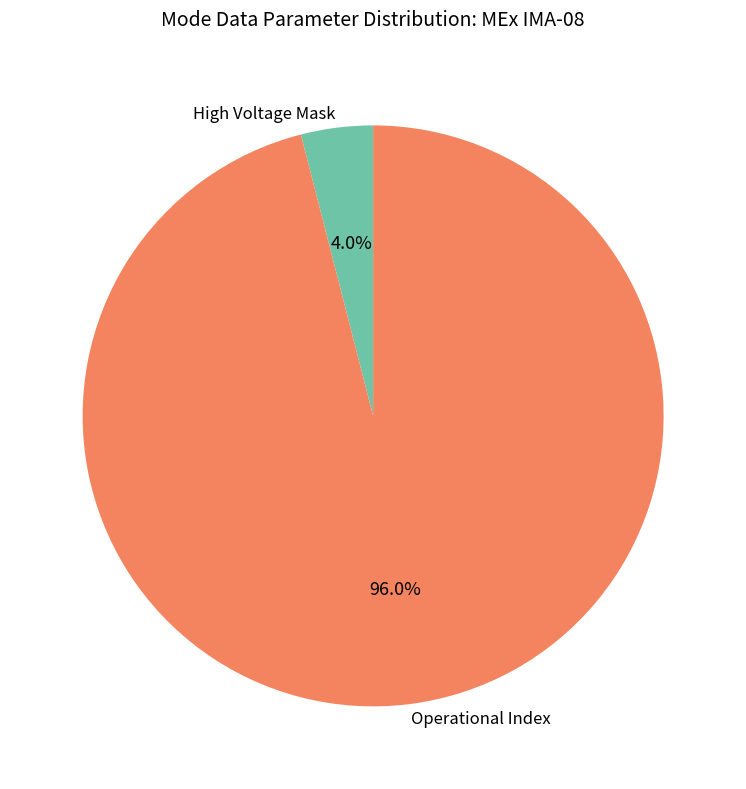

Between Operational Index and High Voltage Mask, which is larger?

Operational Index